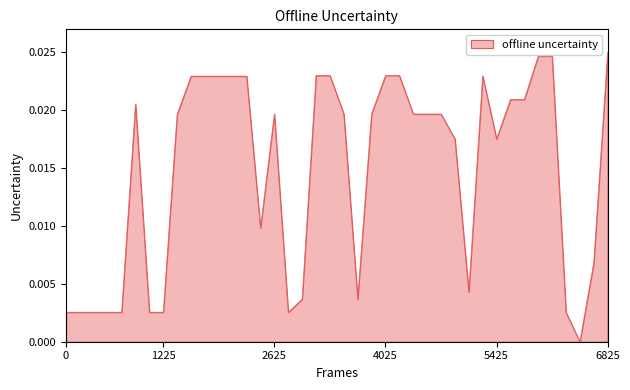

Which category has the highest value across all series?

6825